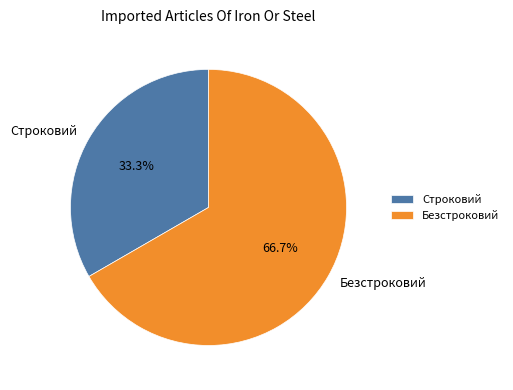

Is there a majority slice in this chart?

Yes